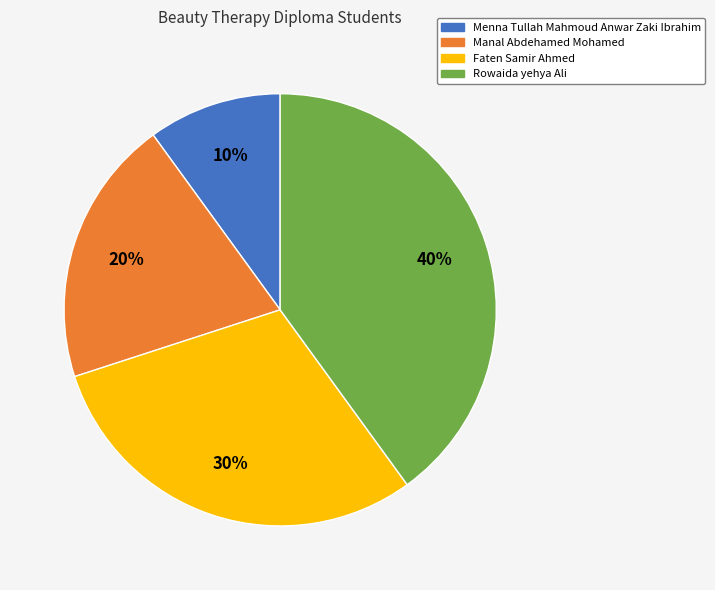

Is the sum of Faten Samir Ahmed and Menna Tullah Mahmoud Anwar Zaki Ibrahim greater than half?

No